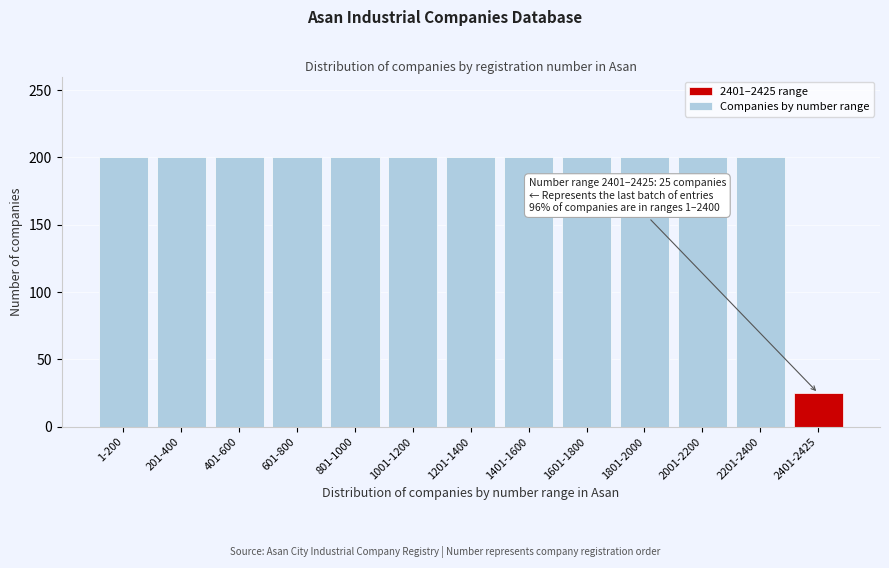

Reading left to right, what are all the values shown in this chart?

200	200	200	200	200	200	200	200	200	200	200	200	25